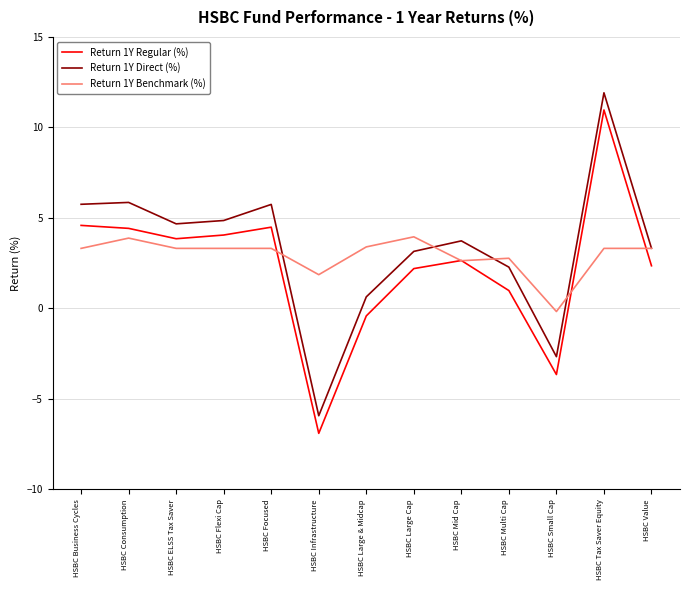

True or false: Return 1Y Regular (%) has more than 0 points higher than both neighbors.

True